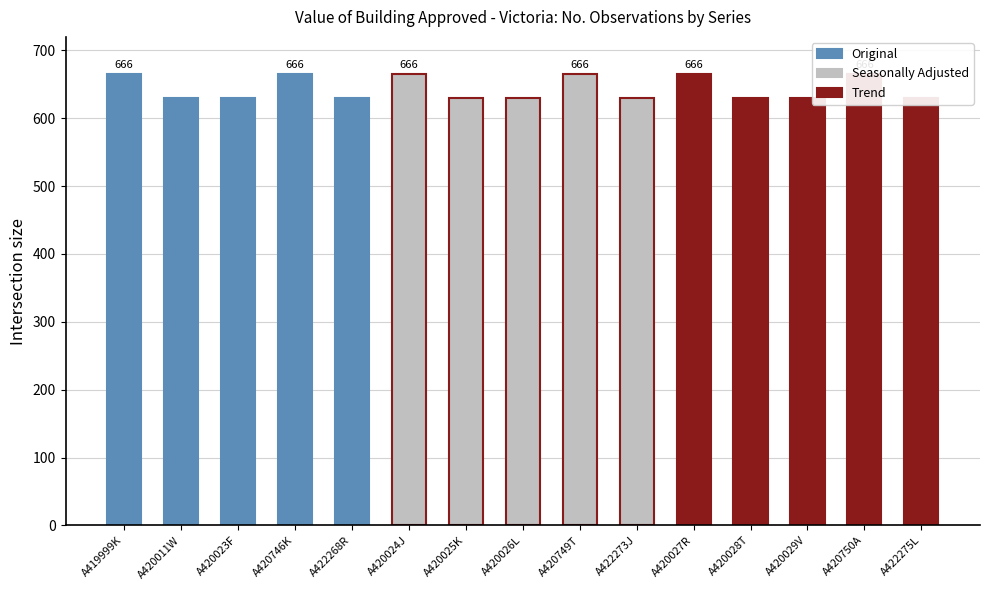

What is the average value?

644